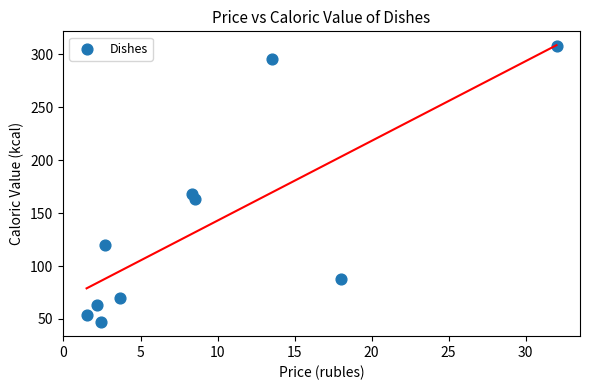

What is the range of X values (max minus min)?

30.5